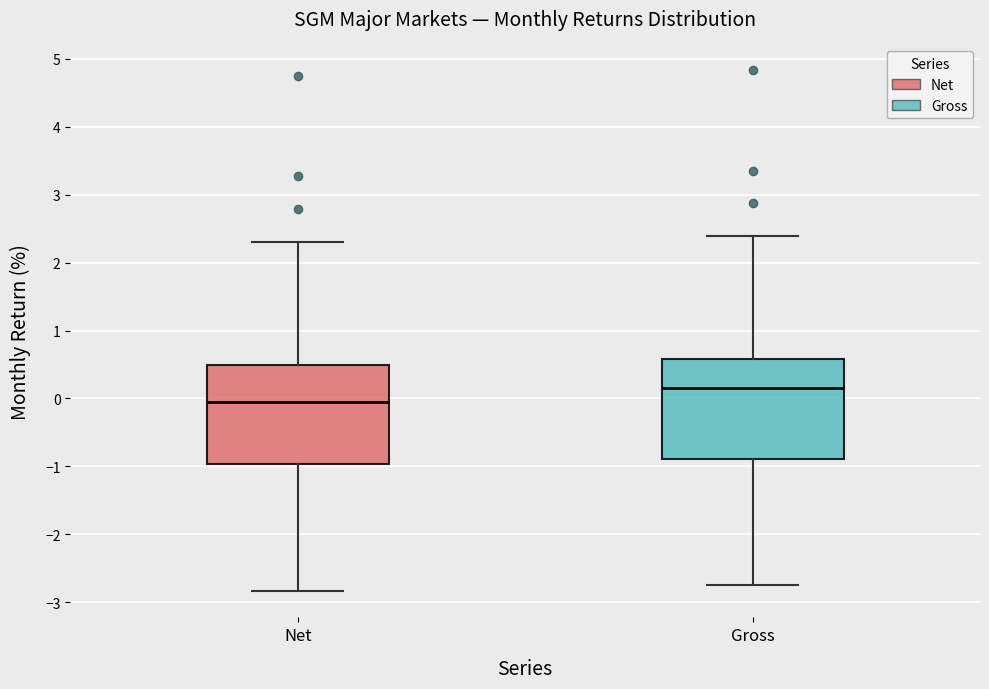

Which box's median line is the lowest?

Net